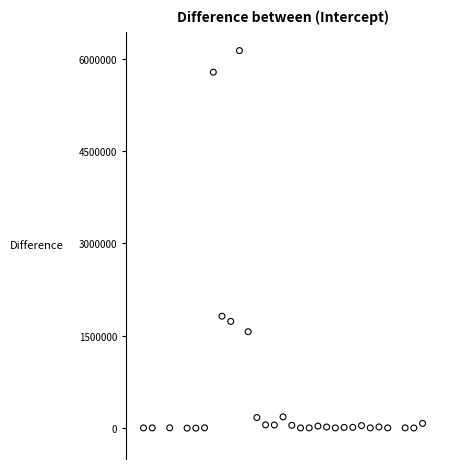

What Y value in the scatter plot is closest to 3066437?

1819210.1